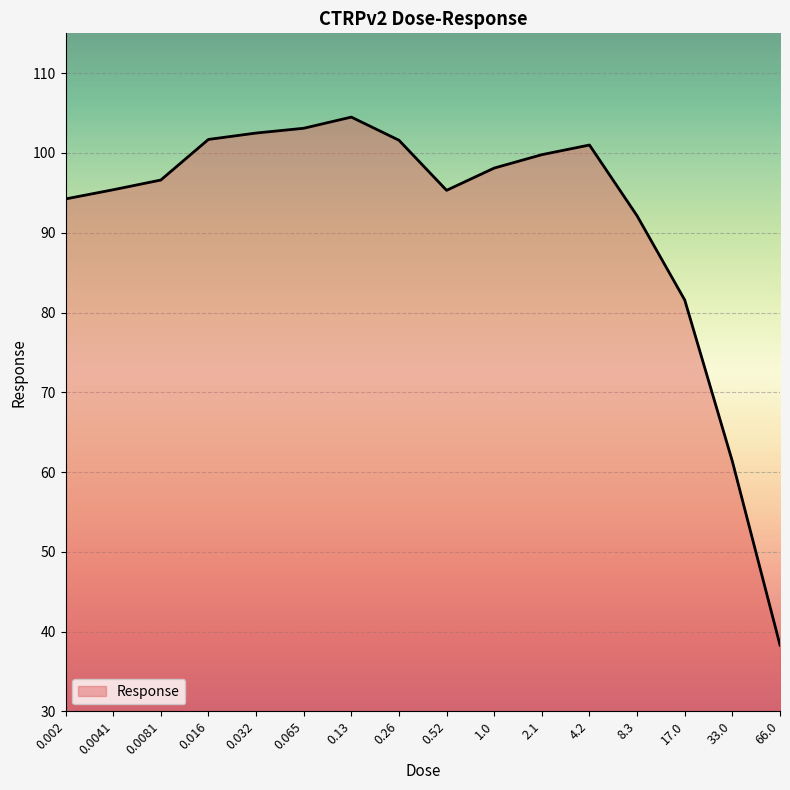

What is the difference between the values at 0.002 and 4.2?

6.8